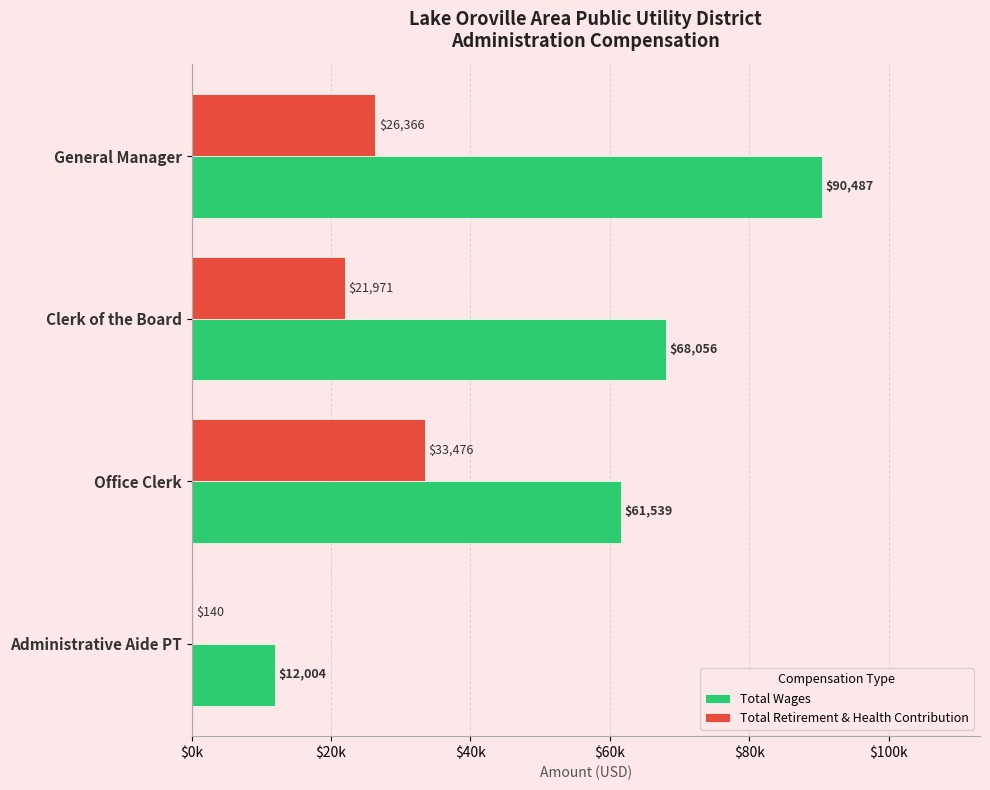

Which category has the highest value across all series?

General Manager